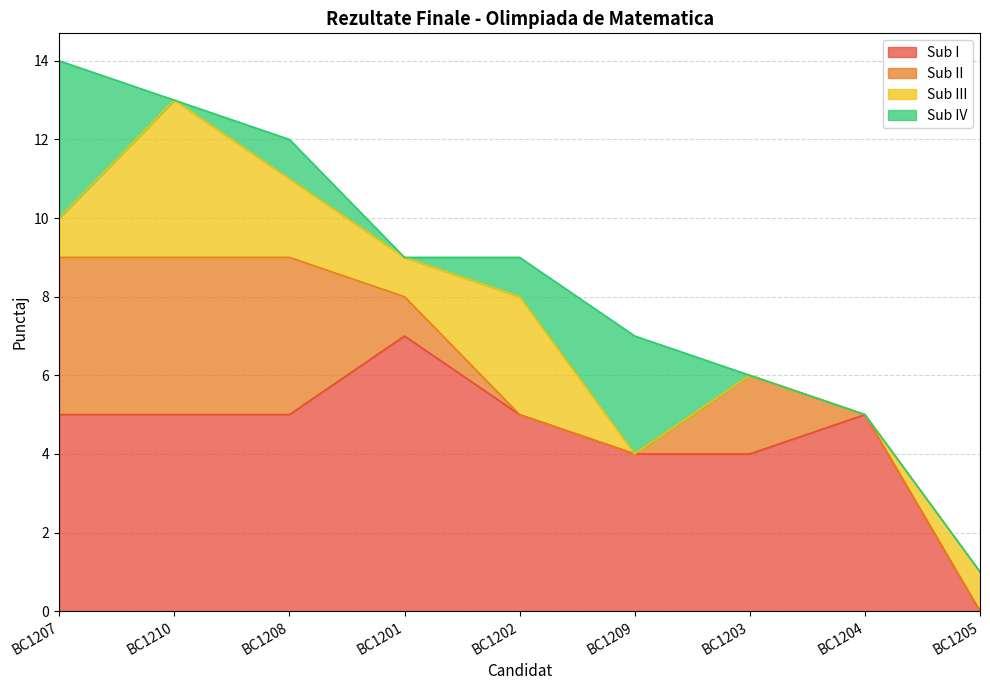

What are all the series names shown in the legend?

Sub I, Sub II, Sub III, Sub IV